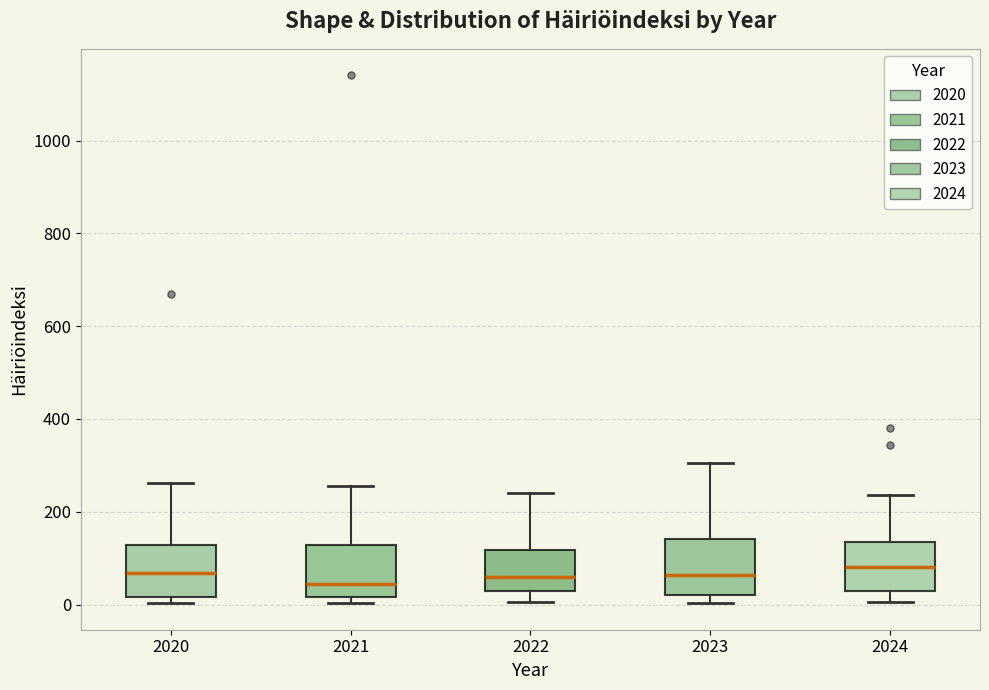

Reading left to right, transcribe this box plot: for each box, give where its median line is, the range the box spans, and where its two whiskers end, as read against the y-axis. The values are not printed on the chart, so give them approximately, as read against the axis.

2020: median 60, box 20 to 120, whiskers 0 to 260
2021: median 40, box 20 to 120, whiskers 0 to 260
2022: median 60, box 20 to 120, whiskers 0 to 240
2023: median 60, box 20 to 140, whiskers 0 to 300
2024: median 80, box 20 to 140, whiskers 0 to 240